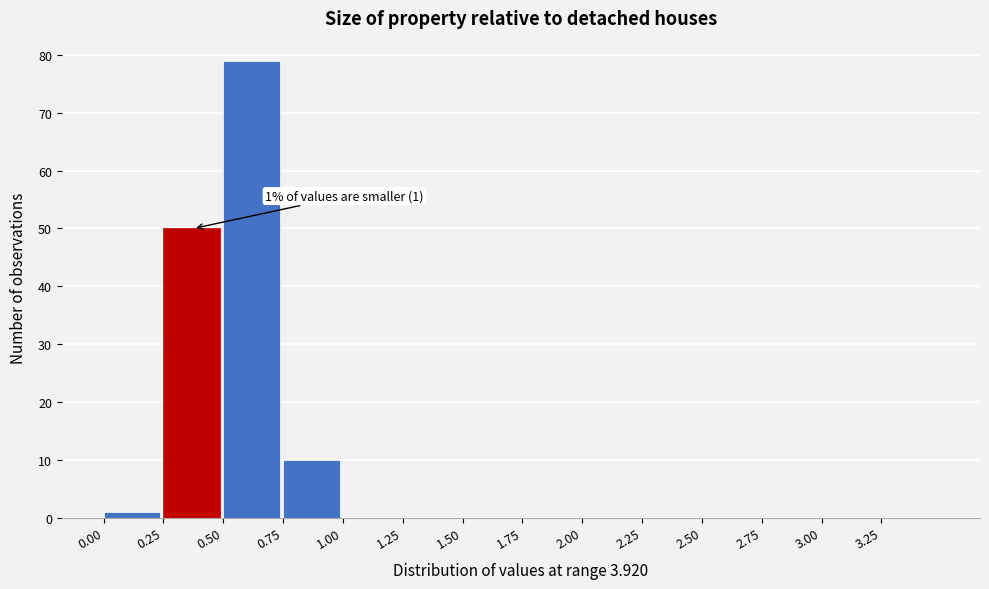

Which range on the x-axis has the tallest bar?

0.50 to 0.75